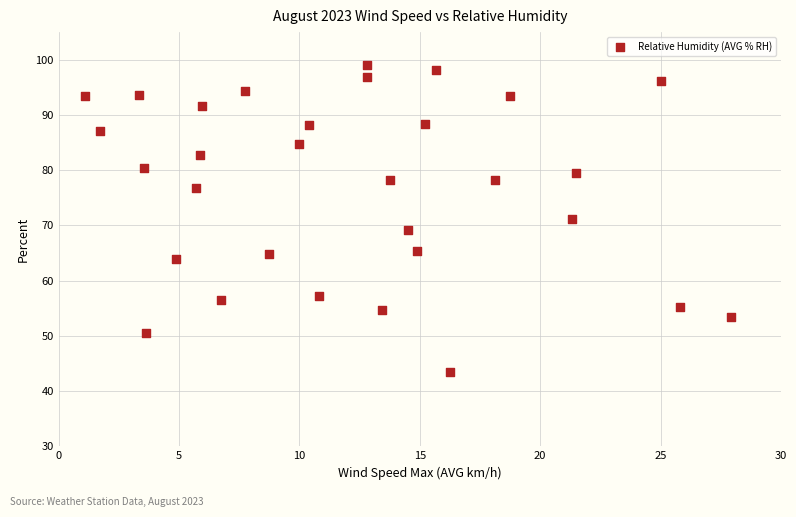

What is the range of Y values (max minus min)?

55.6